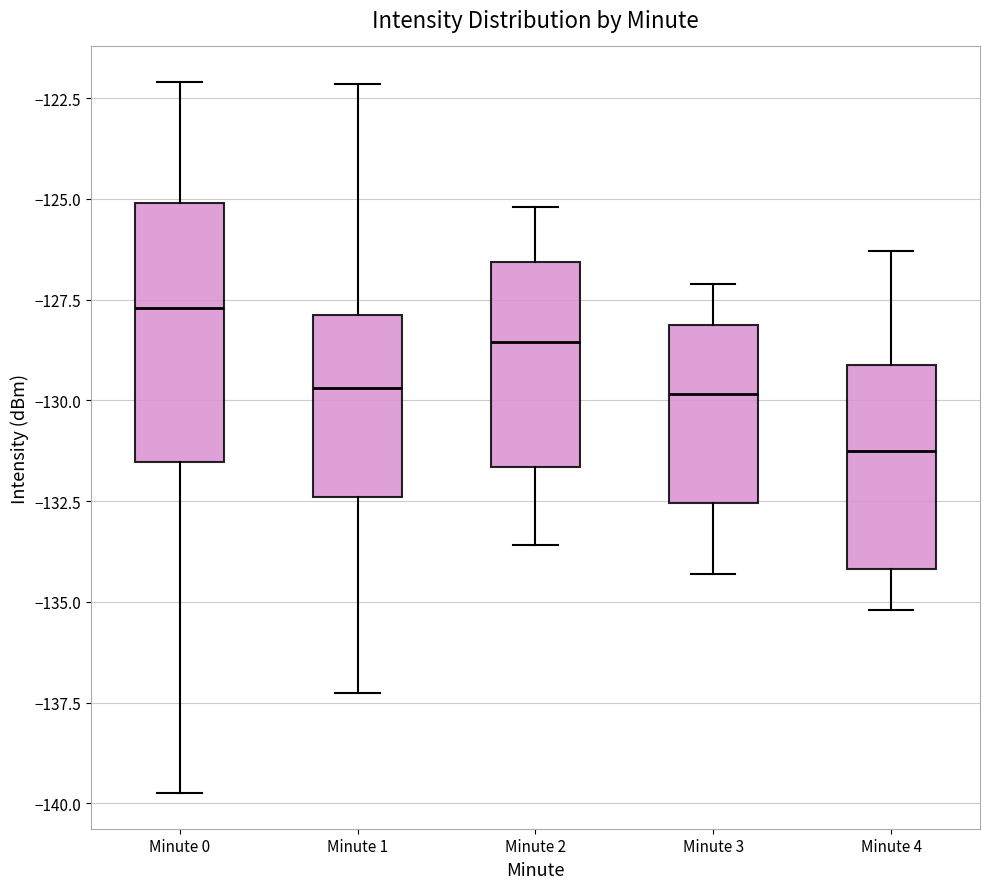

Comparing the boxes themselves (not the whiskers), which one is the tallest?

Minute 0